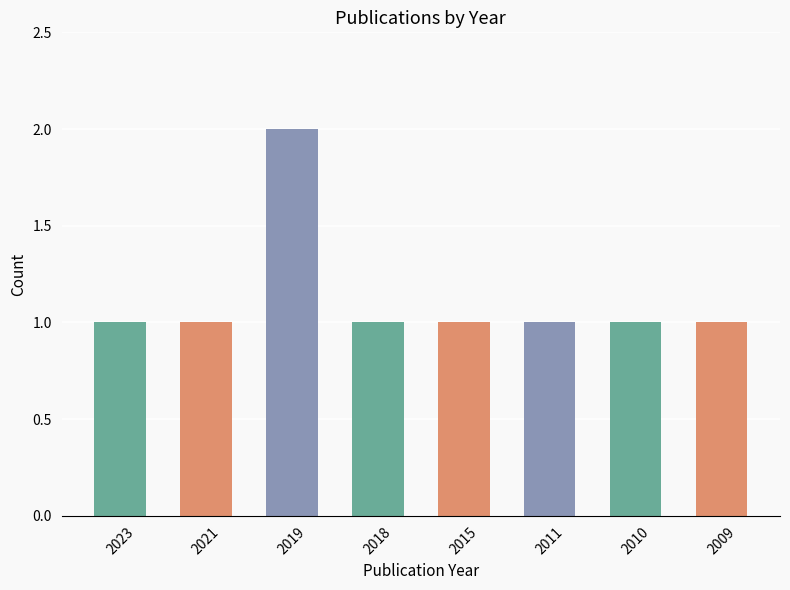

What value does the data have at 2011?

1